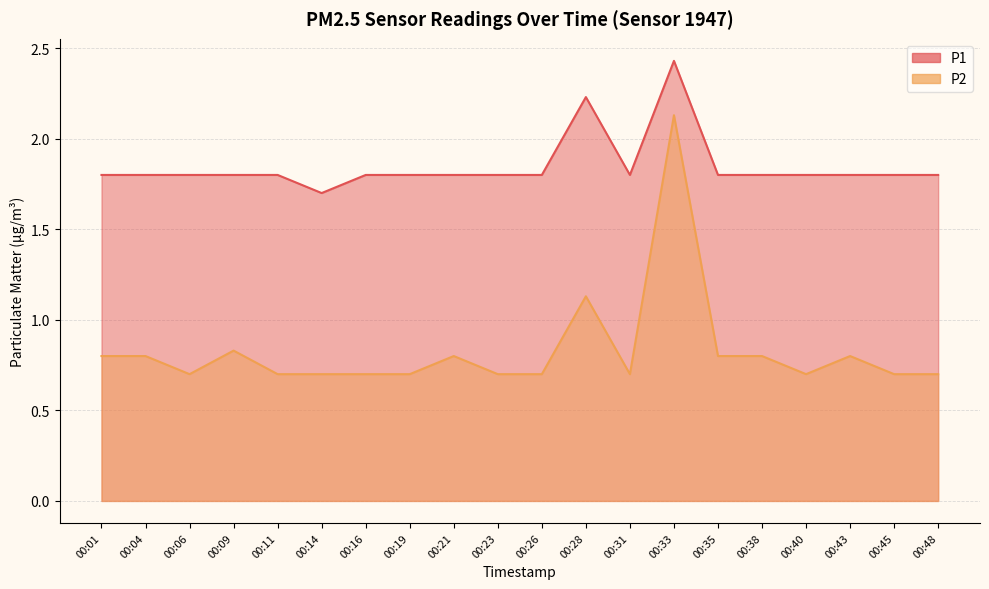

List the labels in order of P1 value, largest first.

00:33, 00:28, 00:01, 00:04, 00:06, 00:09, 00:11, 00:16, 00:19, 00:21, 00:23, 00:26, 00:31, 00:35, 00:38, 00:40, 00:43, 00:45, 00:48, 00:14